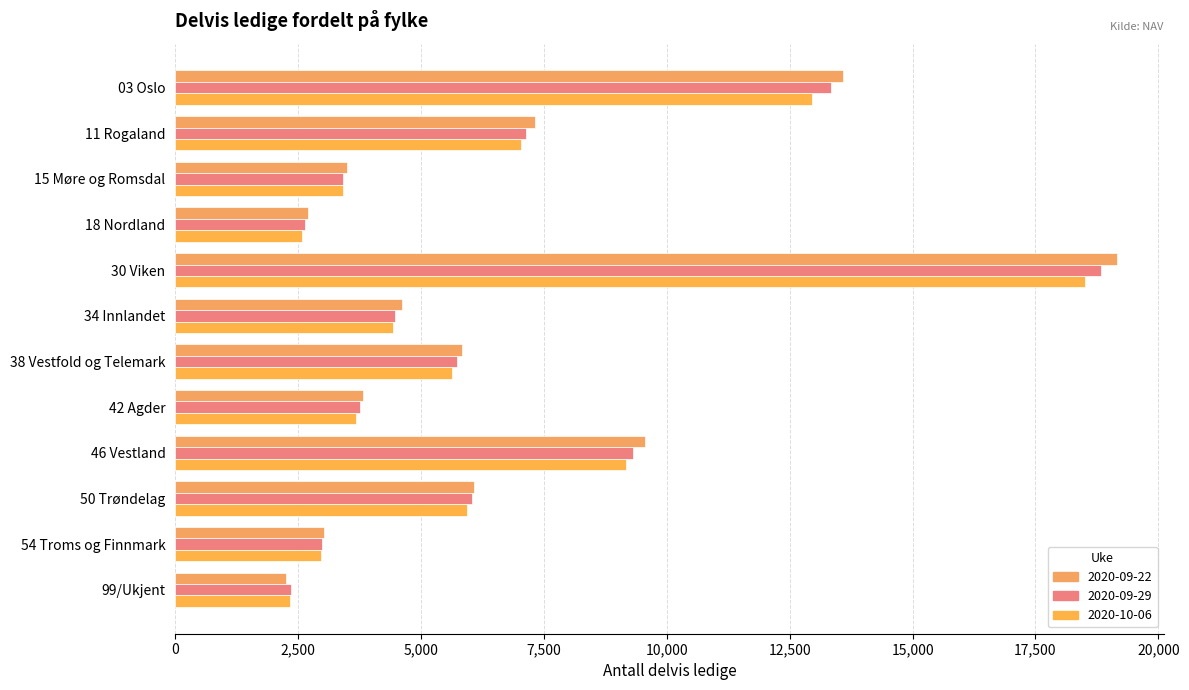

At which category does the chart reach its peak across all series?

30 Viken